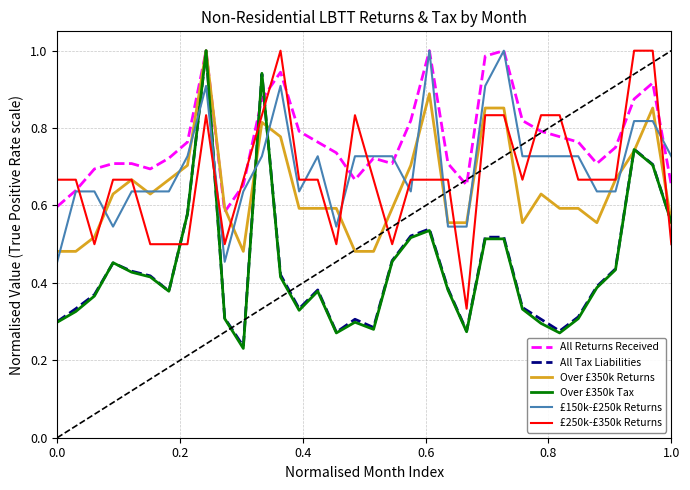

Which series has the largest range (max minus min)?

Over £350k Tax